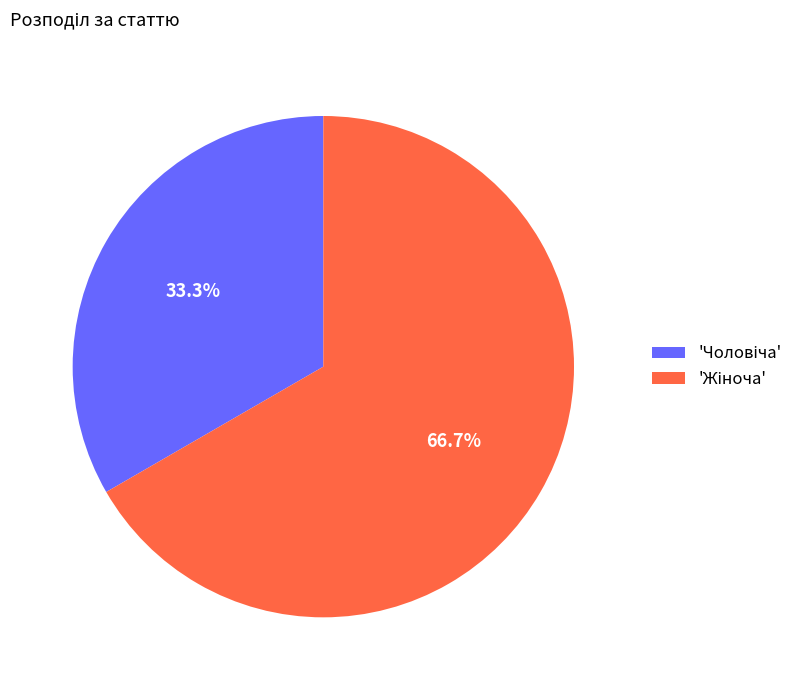

Is there any slice that represents more than half of the pie?

Yes